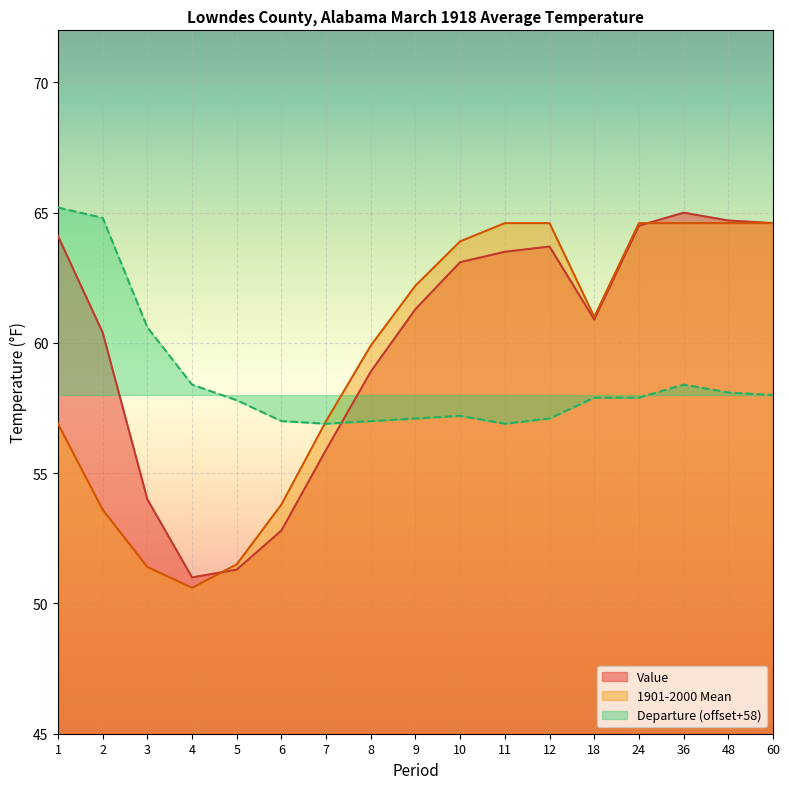

Is it true that 1901-2000 Mean equals 93.6 at 7?

False